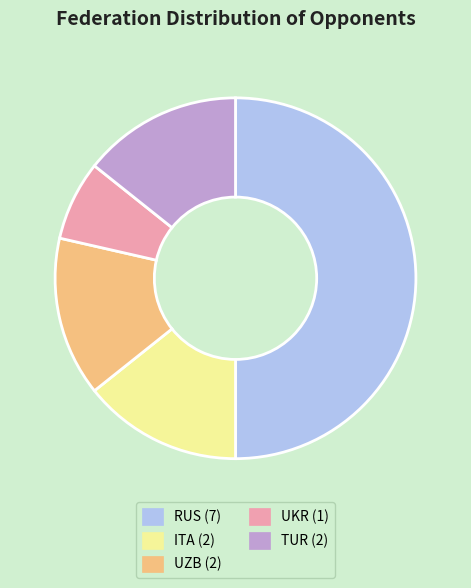

Which category has the biggest portion of the pie?

RUS